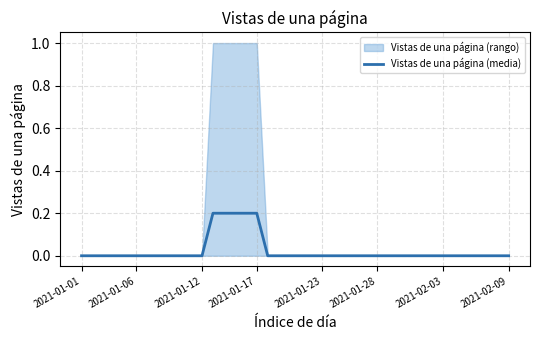

True or false: the data shows -0.1 at 2021-02-03.

False